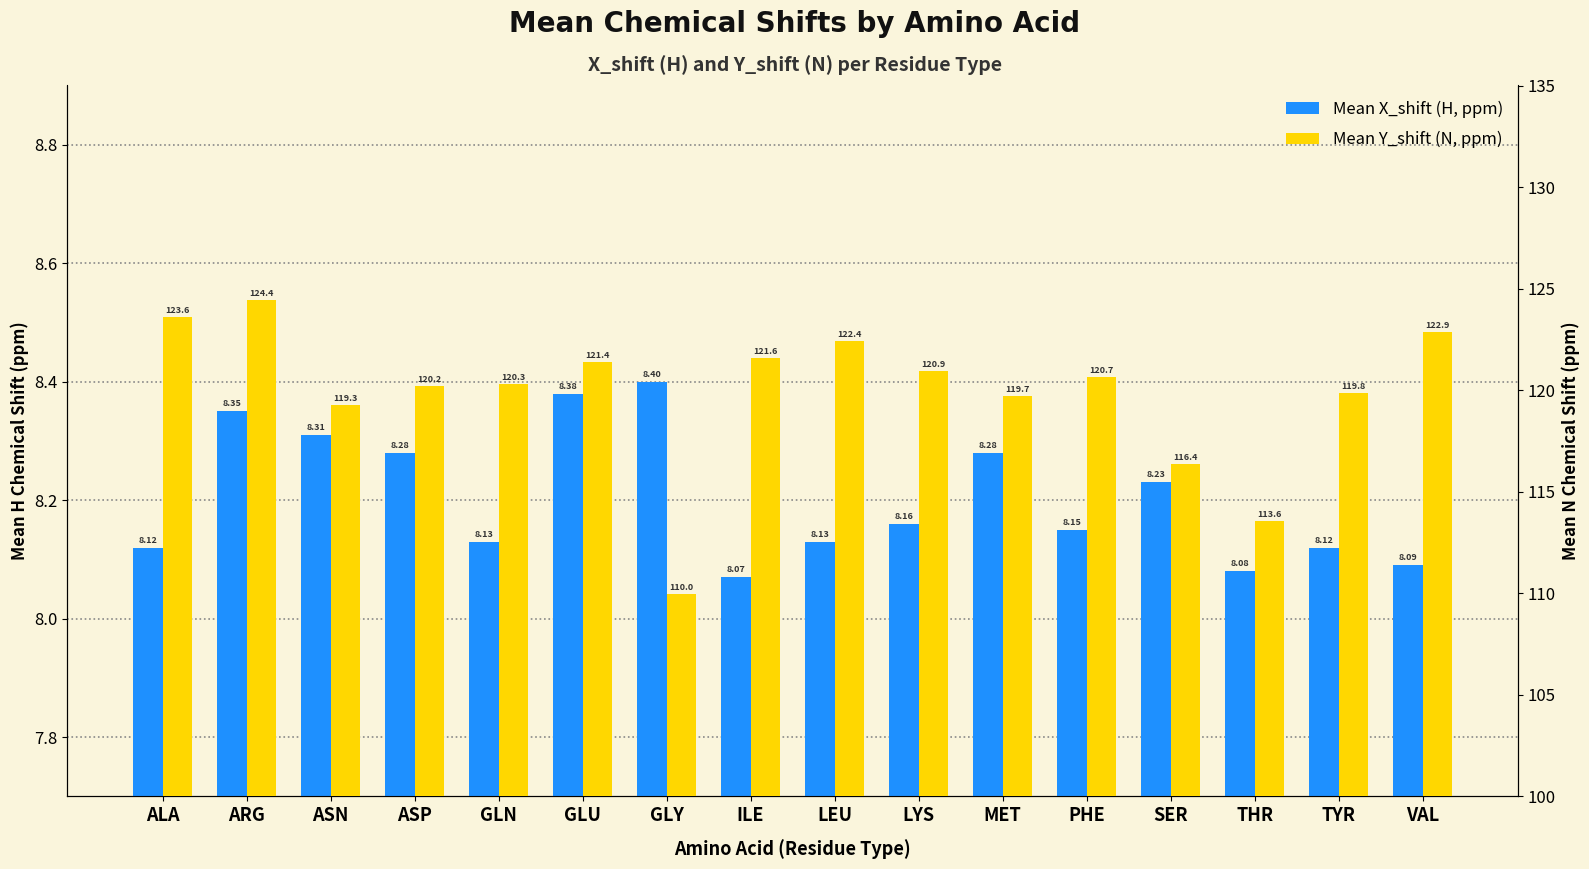

What is the label of the 12th bar from the right?

GLN